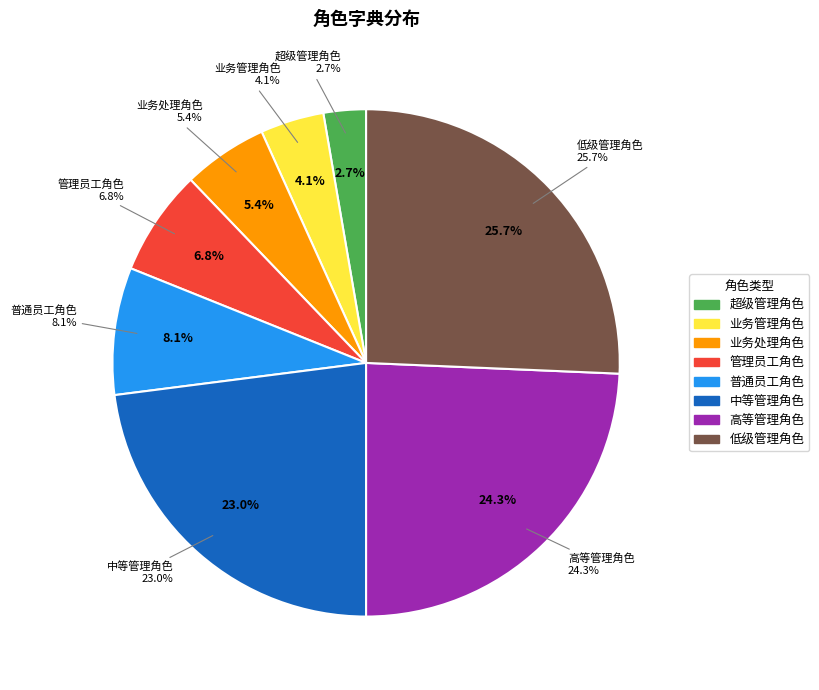

To the nearest percent, what percentage of the pie is 管理员工角色?

7%